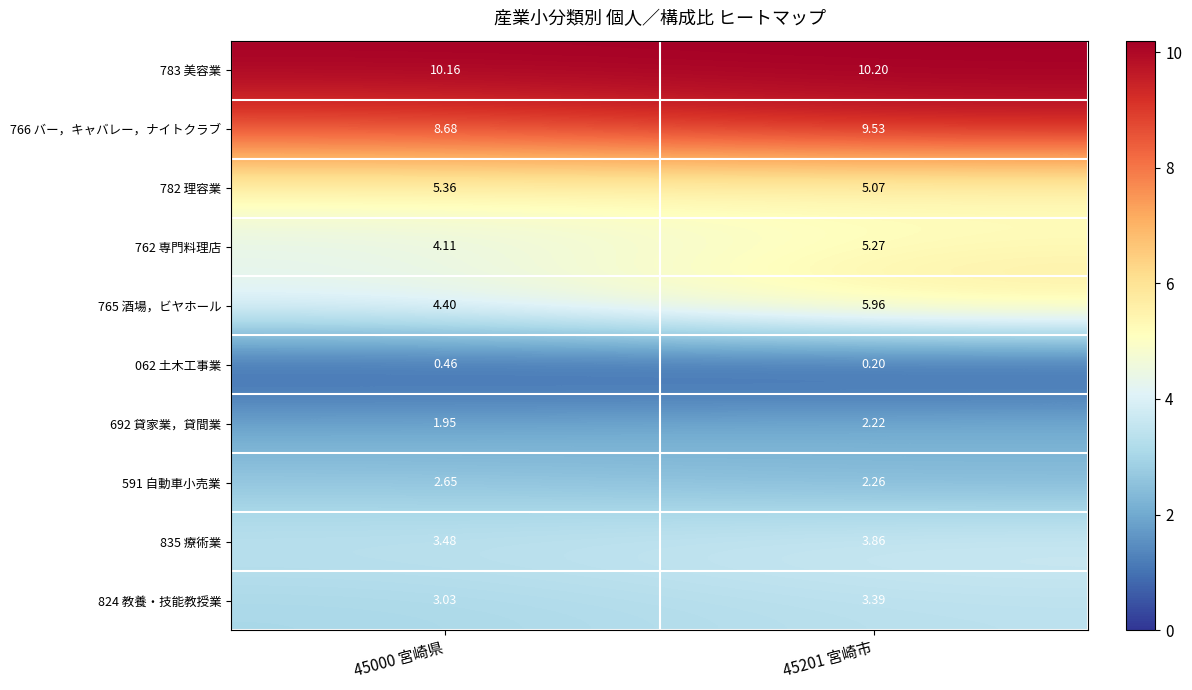

Is the value of 692 貸家業，貸間業 at 45000 宮崎県 greater than the value of 782 理容業 at 45201 宮崎市?

No